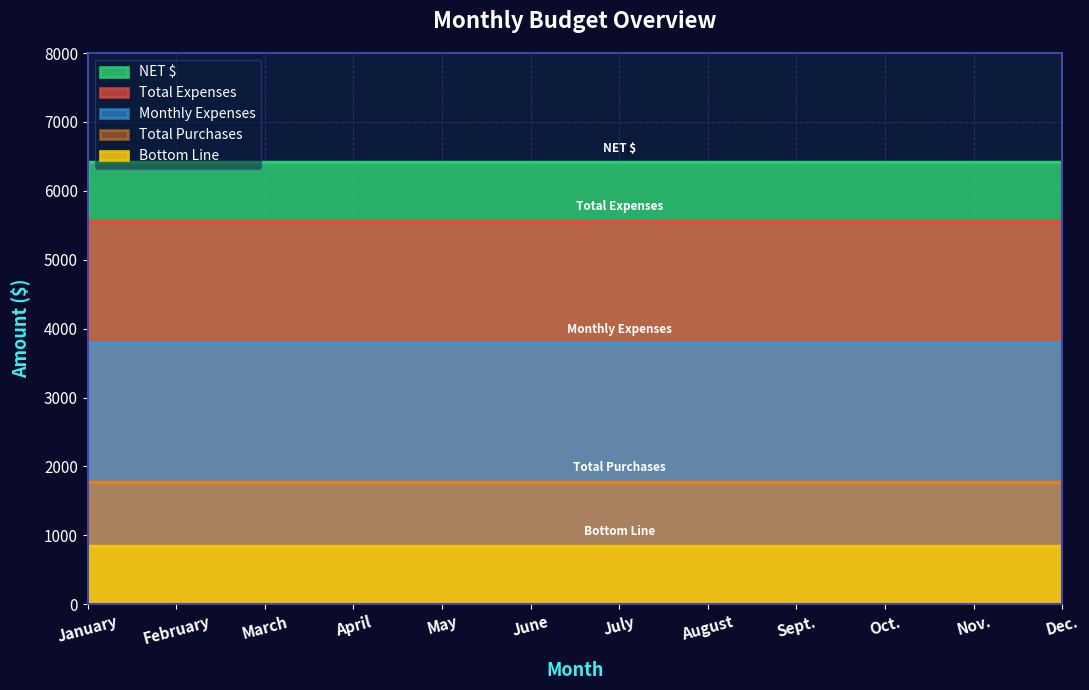

The value of Monthly Expenses at January is 1365.6. True or false?

False